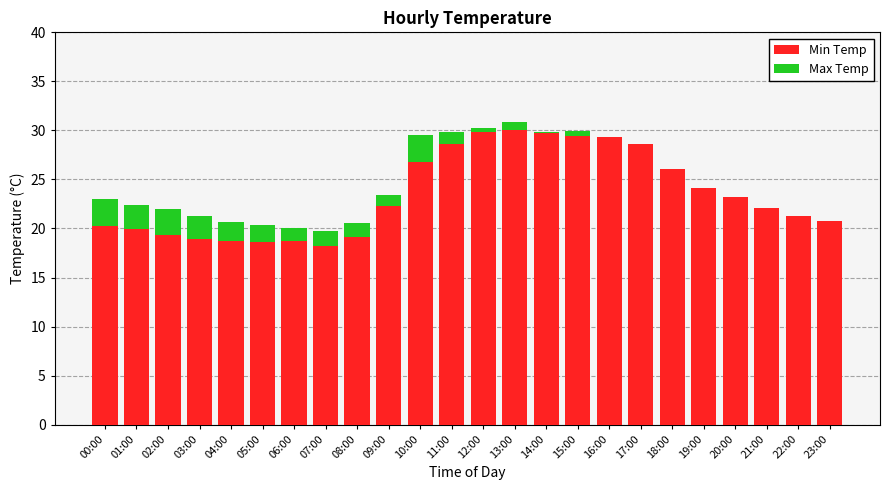

What is the total value across all series at 13:00?

30.9